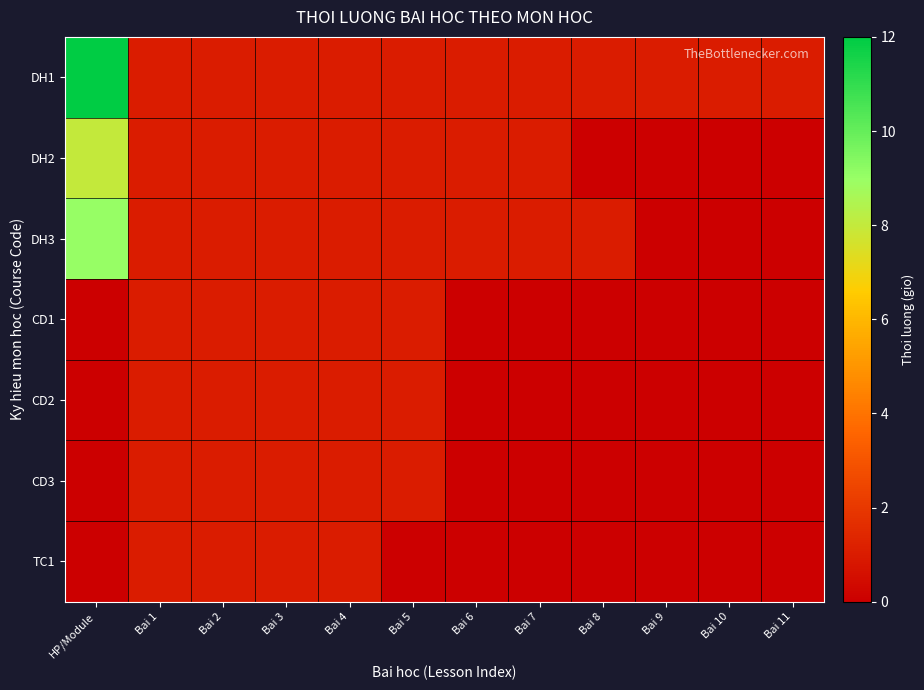

At Bai 3, list the series in order from largest to smallest.

DH1, DH2, DH3, CD1, CD2, CD3, TC1